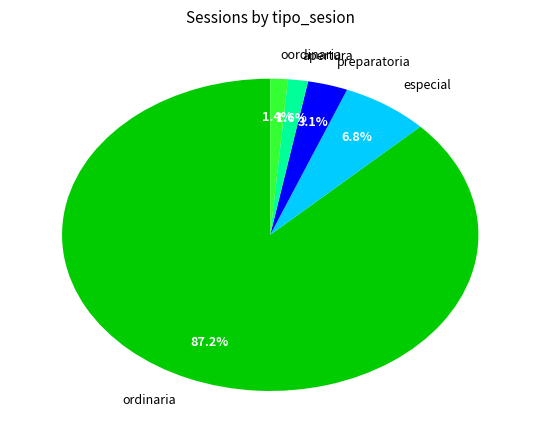

What percentage is NOT represented by especial?

93.2%